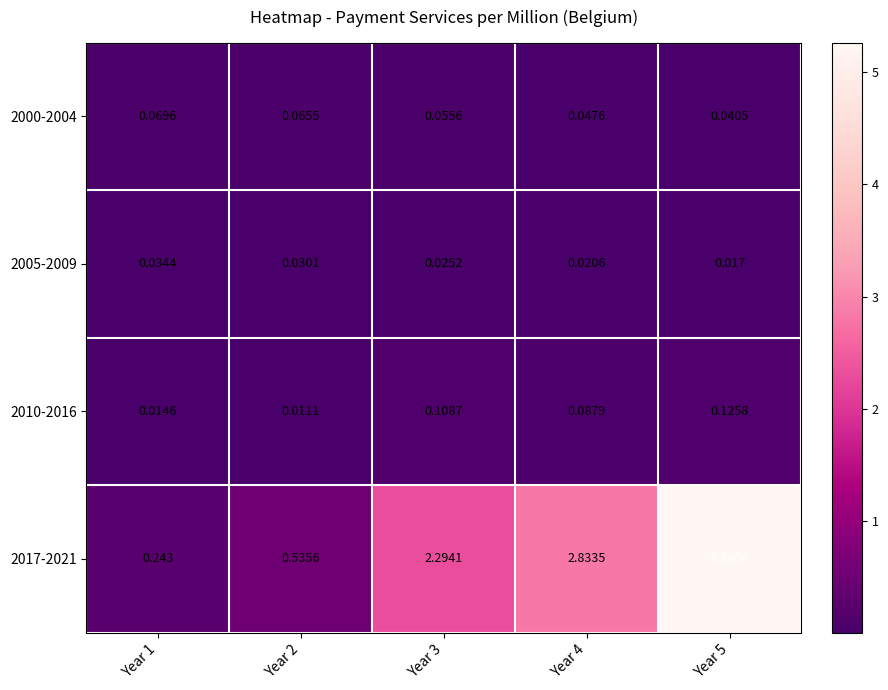

Is the value of 2000-2004 at Year 5 greater than the value of 2017-2021 at Year 4?

No